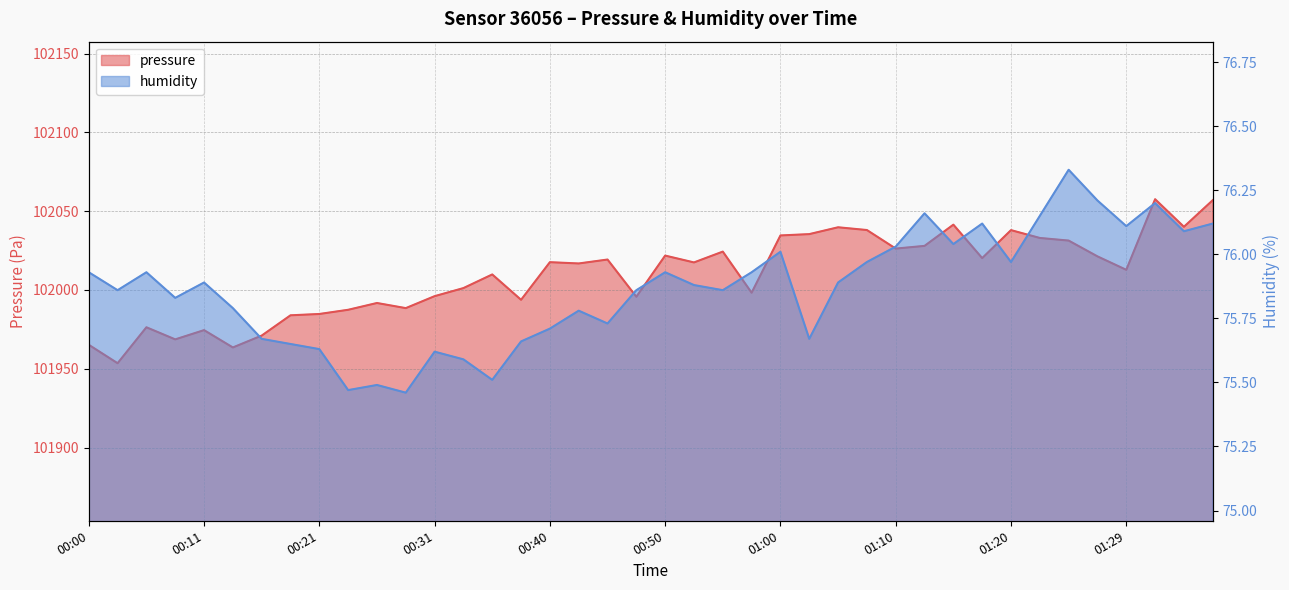

Is the value of pressure at 00:38 greater than the value of humidity at 00:35?

Yes